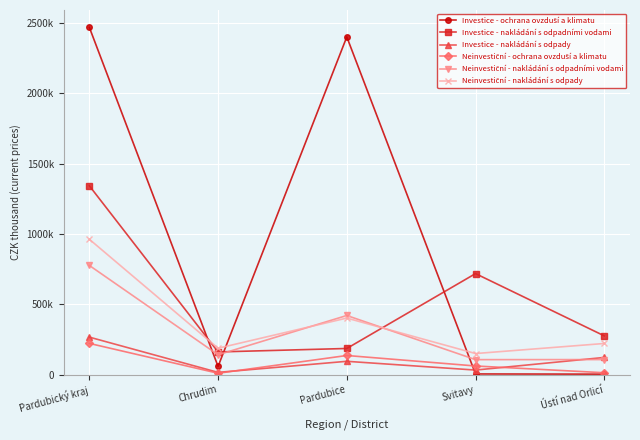

What is the difference between the Investice - ochrana ovzduší a klimatu values at Pardubický kraj and Pardubice?

67867